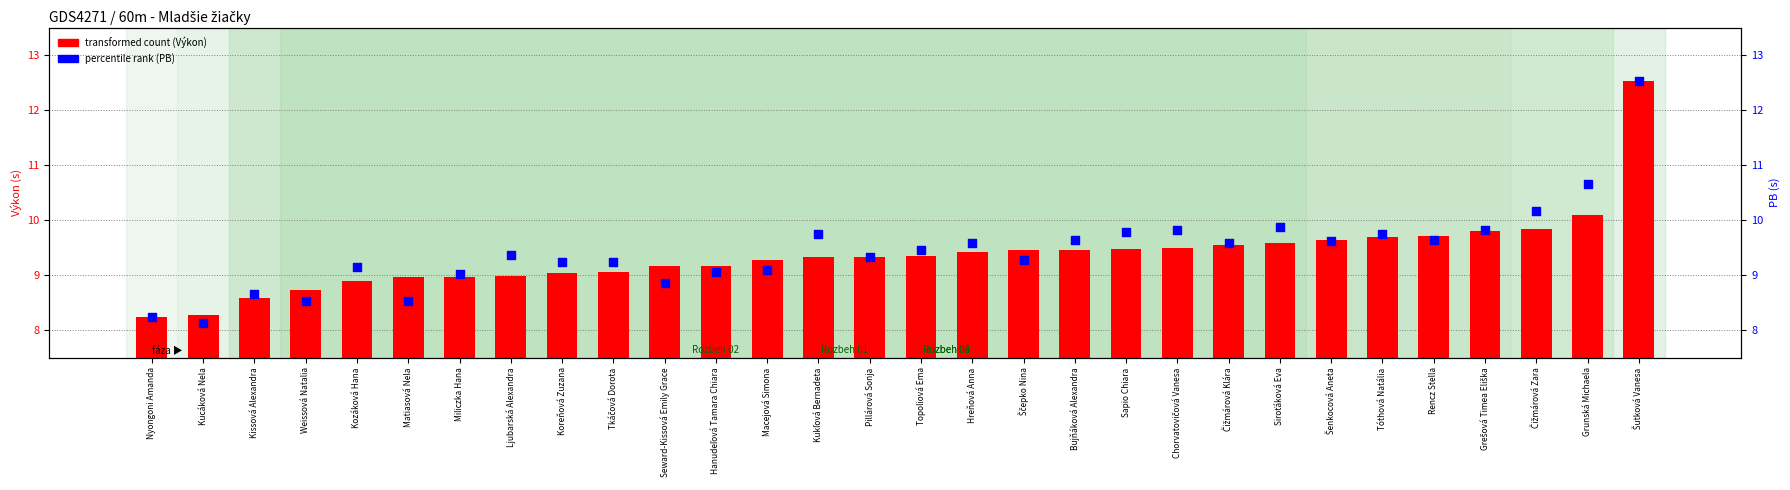

Is the value of transformed count (Výkon) at Miliczka Hana greater than the value of percentile rank (PB) at Matiasová Nela?

Yes